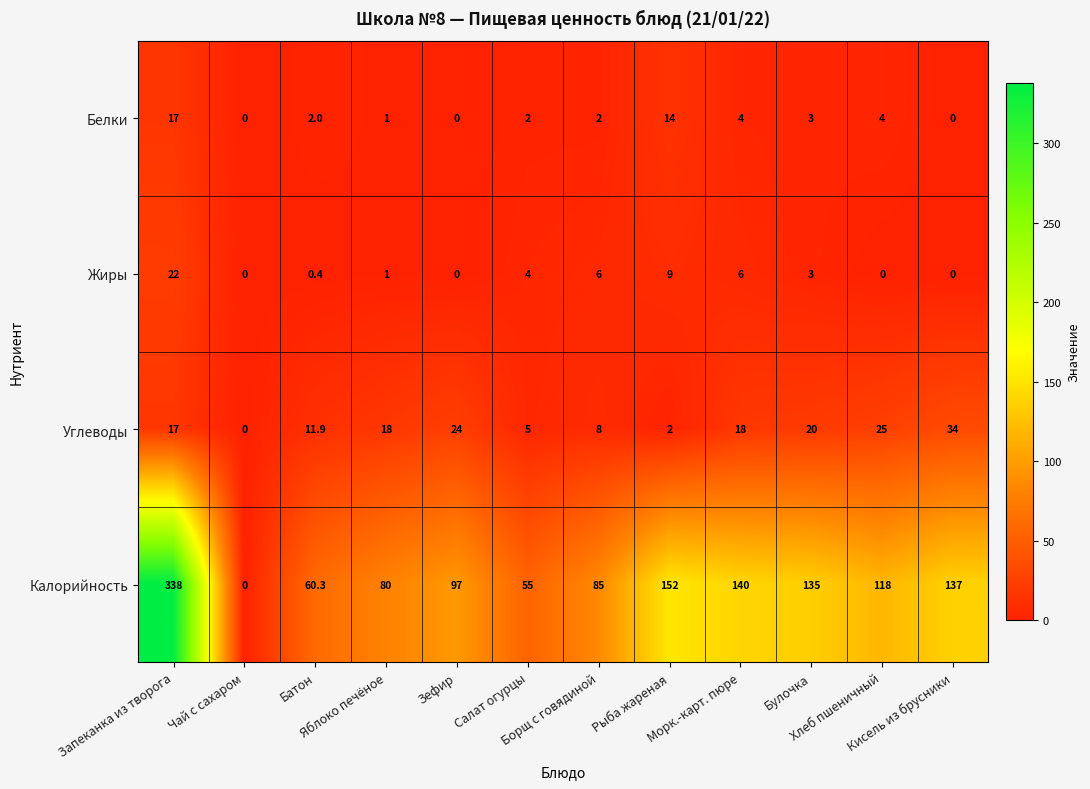

What is the maximum value shown in the chart?

338.0